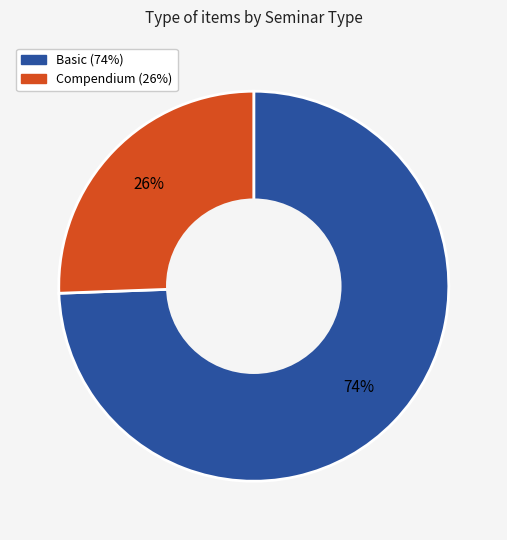

Which category has the biggest portion of the pie?

Basic